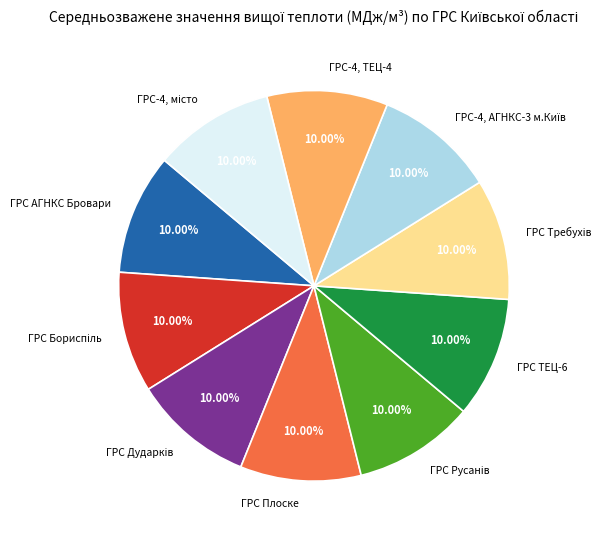

How many segments does this pie chart have?

10